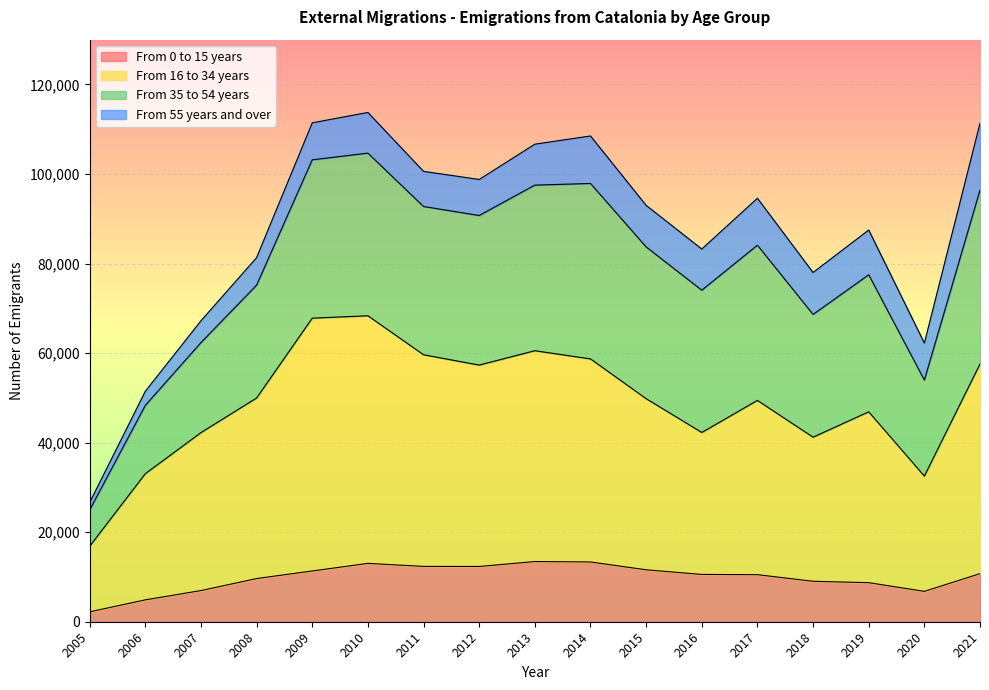

What is the minimum value shown in the chart?

2210